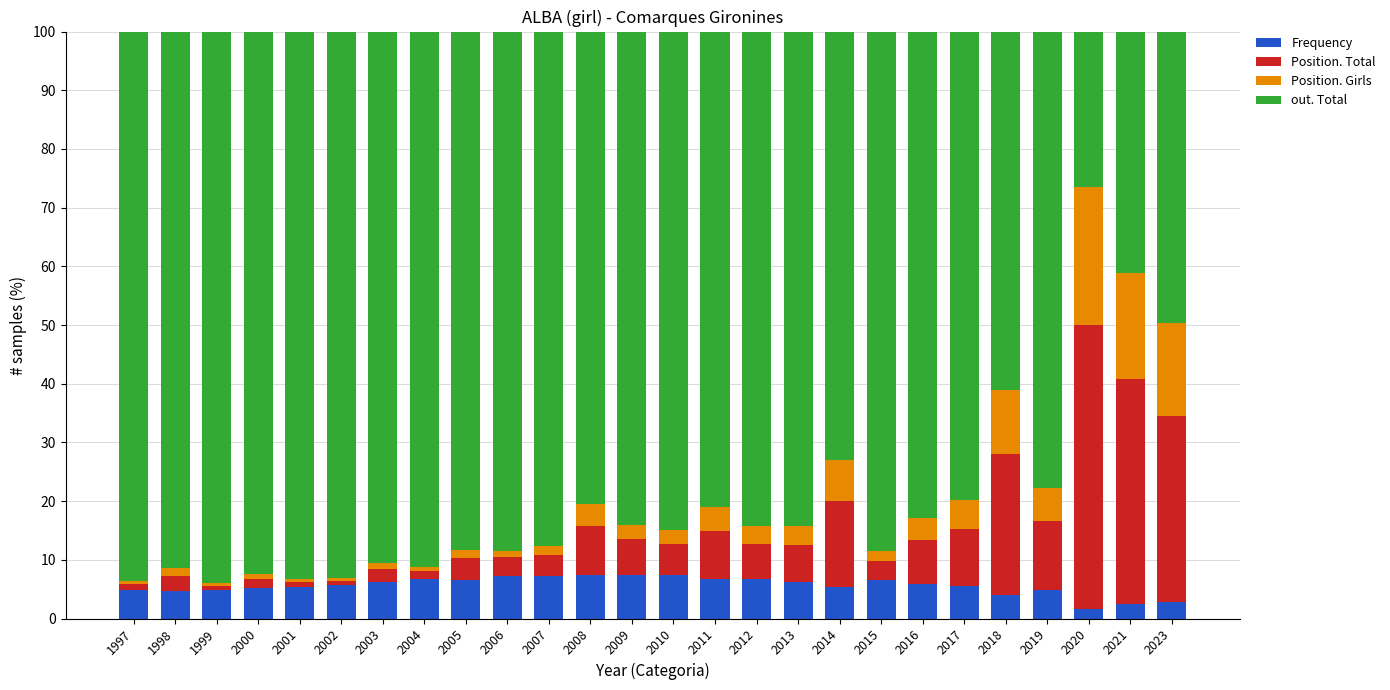

What is the total value across all series at 2008?

100.0